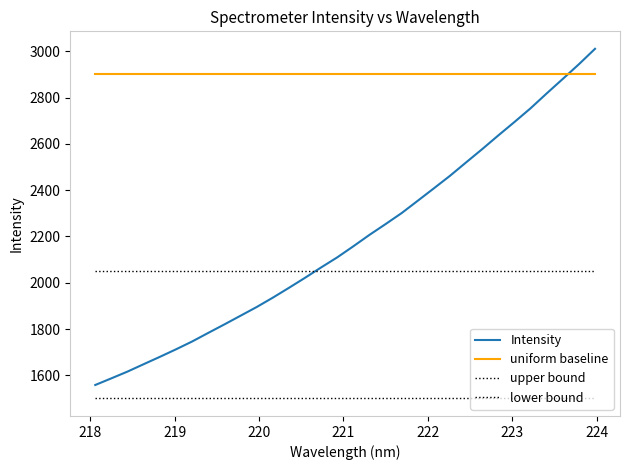

How many lines are shown in the chart?

4